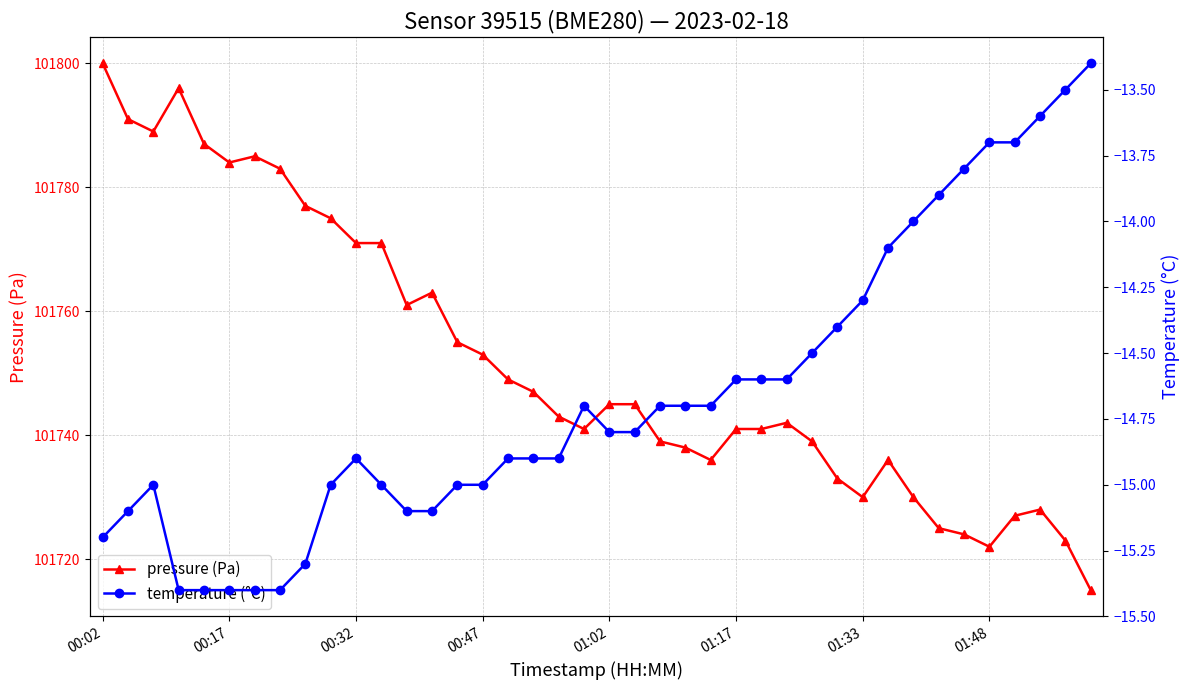

True or false: pressure (Pa) has more than 0 interior local peaks.

True